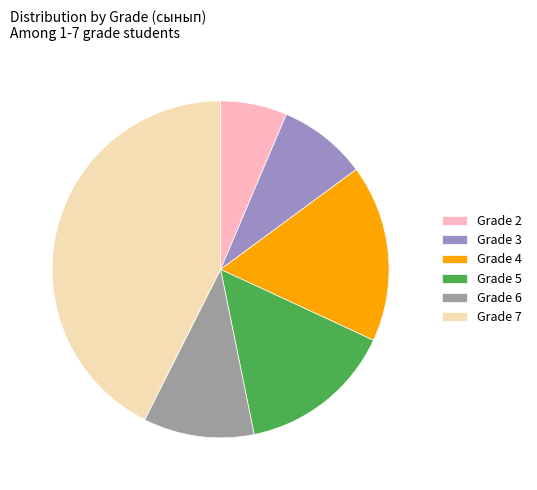

What is the largest slice in the pie chart?

Grade 7